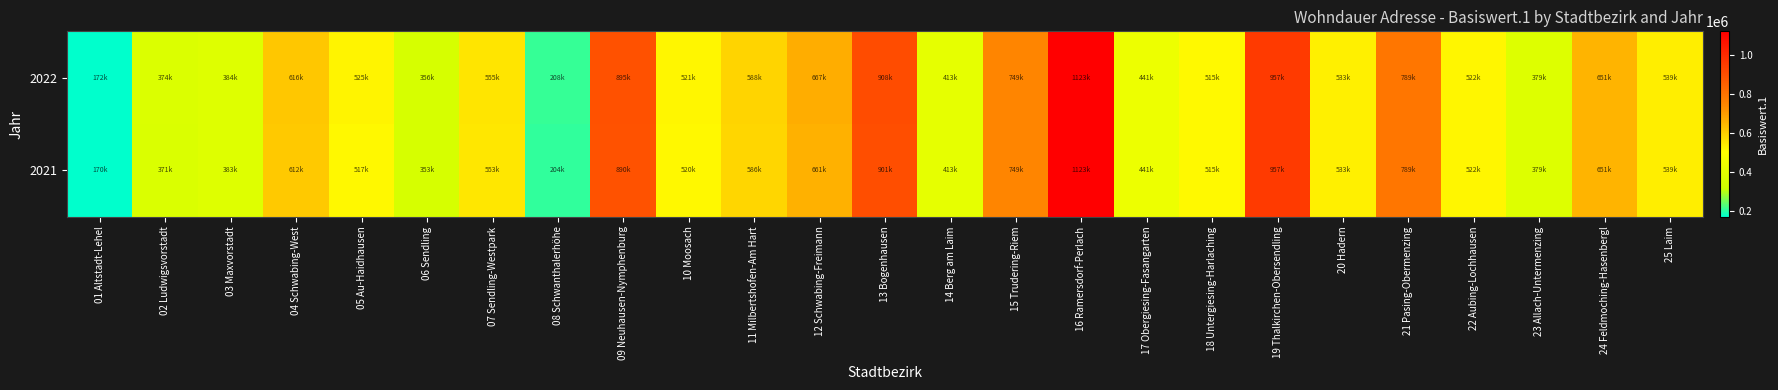

What is the sum of the 2021 values at 15 Trudering-Riem and 06 Sendling?

1102809